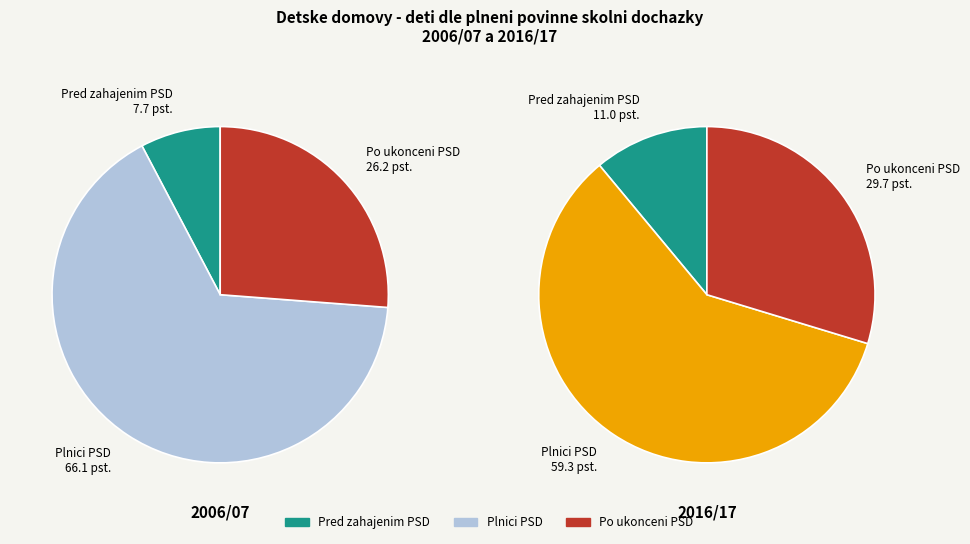

True or false: 2015/16 accounts for 5% of the total.

False